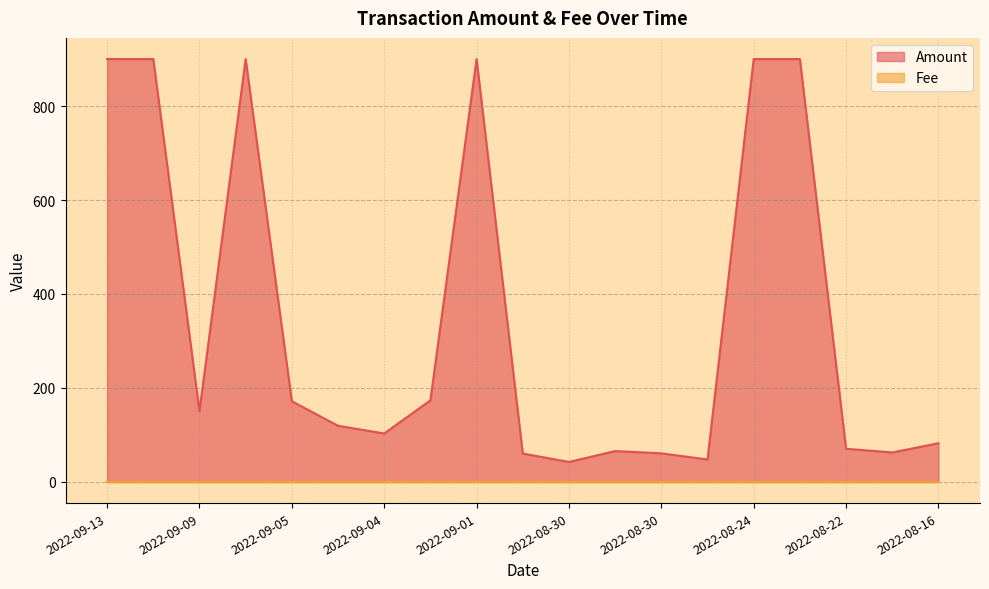

Does the chart display data point markers on the line(s)?

No